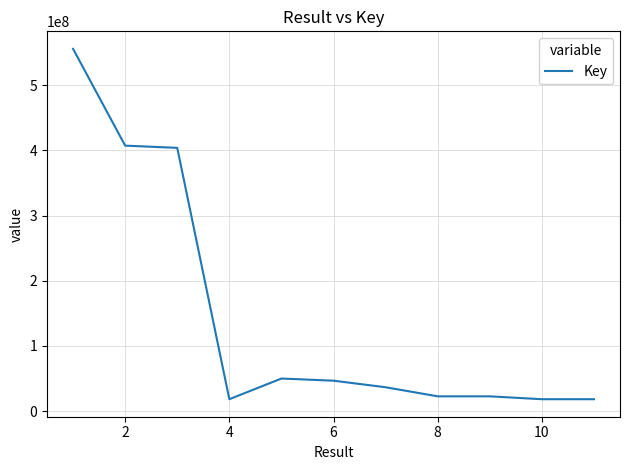

What is the difference between the maximum and minimum values?

537666664